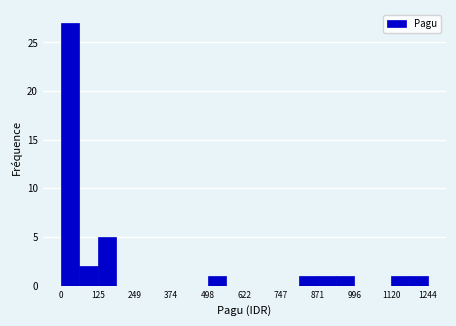

Around what value on the x-axis is the tallest bar? Give the approximate position of its centre, as read against the axis.

40